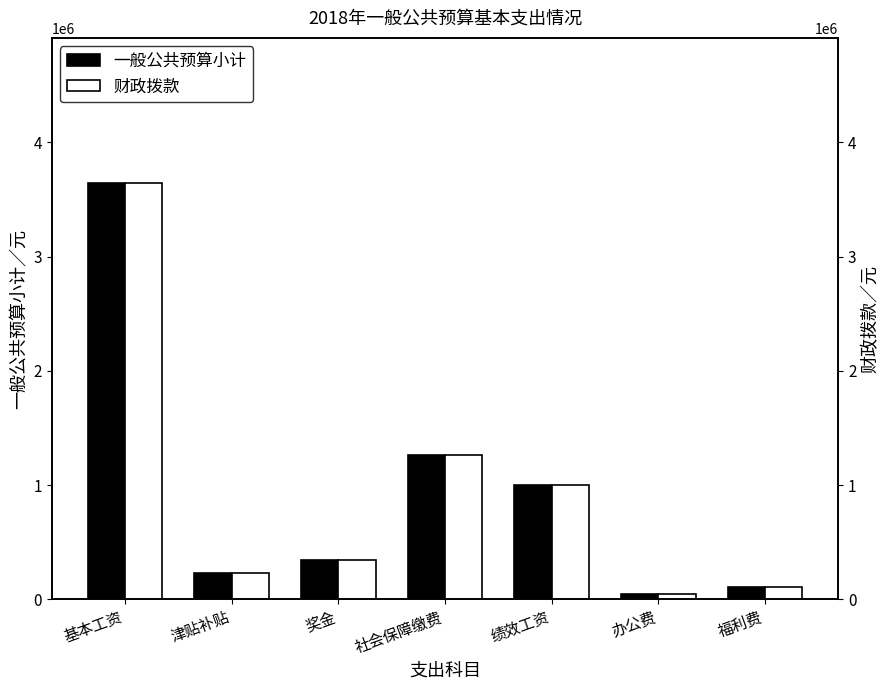

Reading left to right, list all the values displayed in this chart.

一般公共预算小计: 3639228	229572	348300	1262024	1003296	45000	105453
财政拨款: 3639228	229572	348300	1262024	1003296	45000	105453